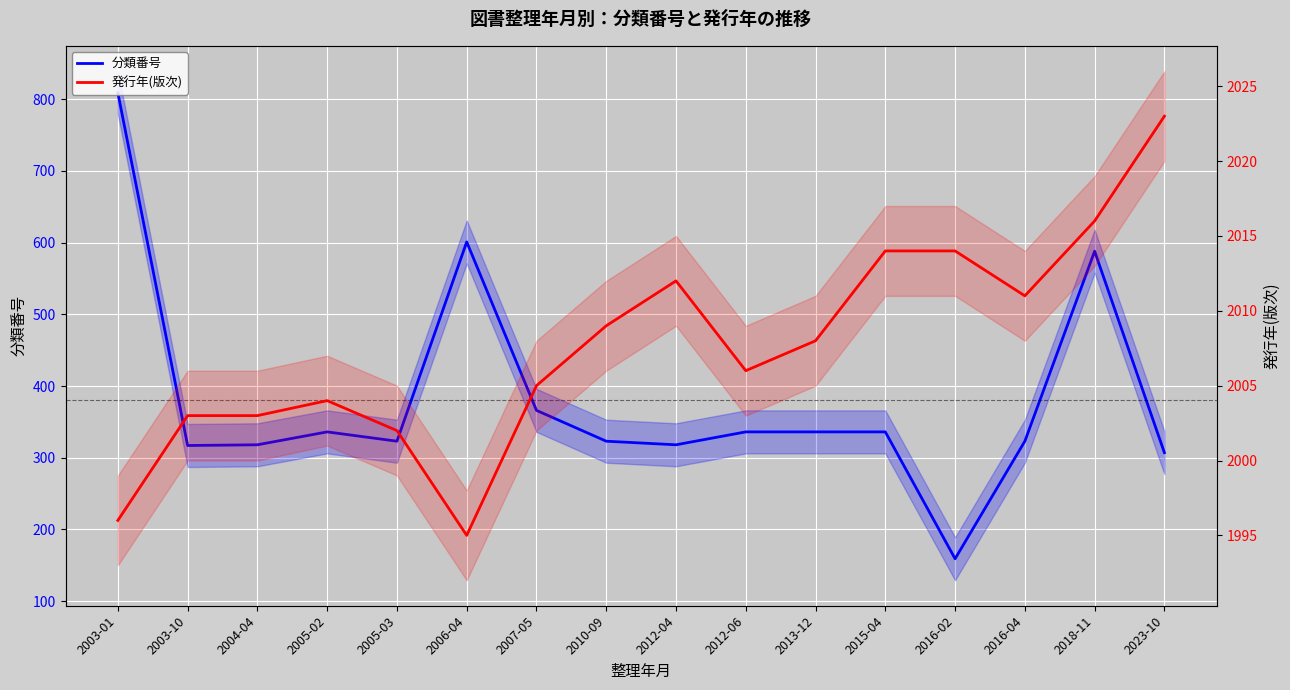

Which series has the widest spread of values?

分類番号